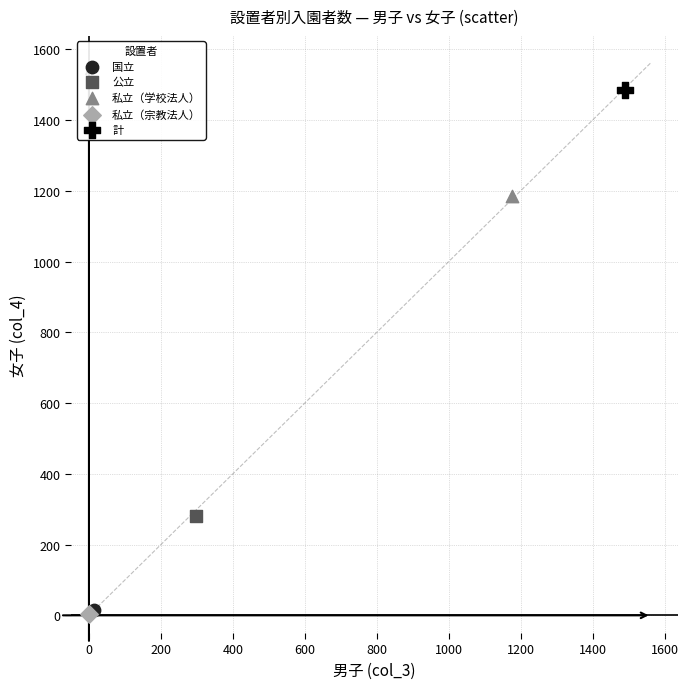

What are all the series names shown in the legend?

国立, 公立, 私立（学校法人）, 私立（宗教法人）, 計